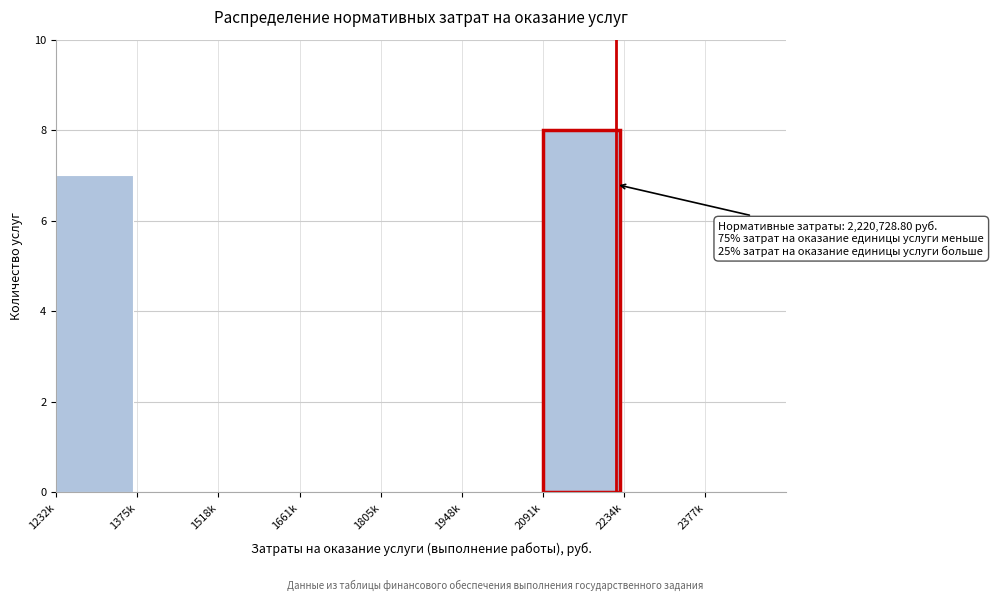

Reading right to left, list all the values displayed in this chart.

2377k=0	2234k=0	2091k=8	1948k=0	1805k=0	1661k=0	1518k=0	1375k=0	1232k=7